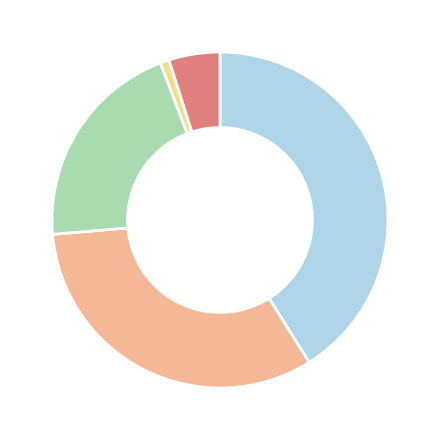

Does any single category account for the majority?

No